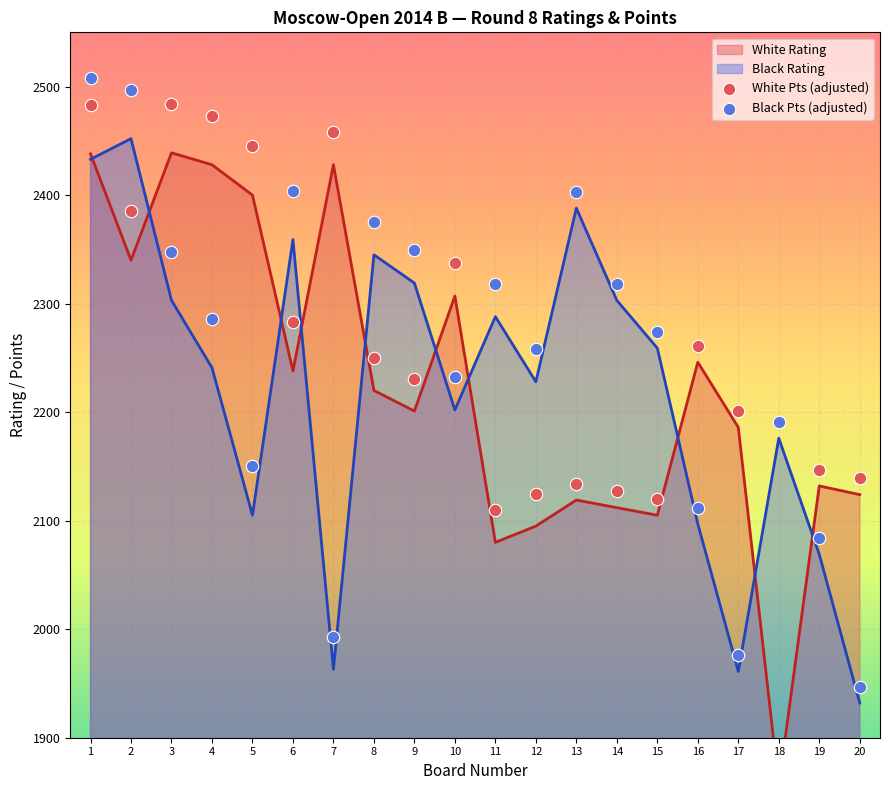

Which series contains the highest Y value?

Black Pts (adjusted)